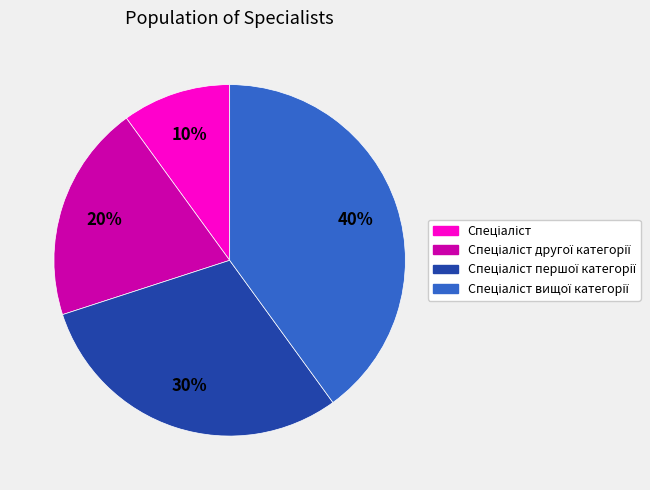

How many segments does this pie chart have?

4